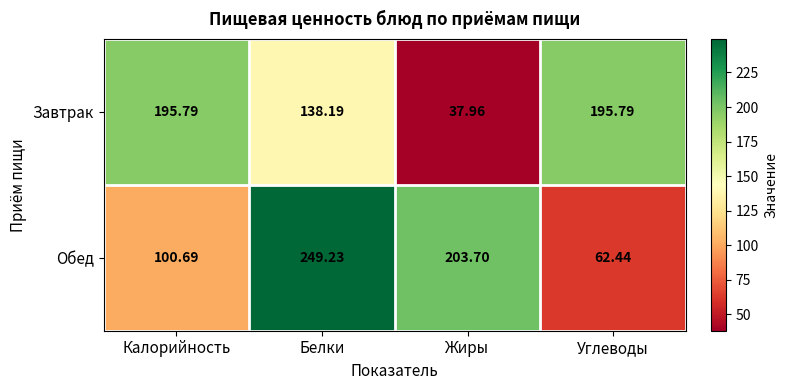

Which series has the widest spread of values?

Обед